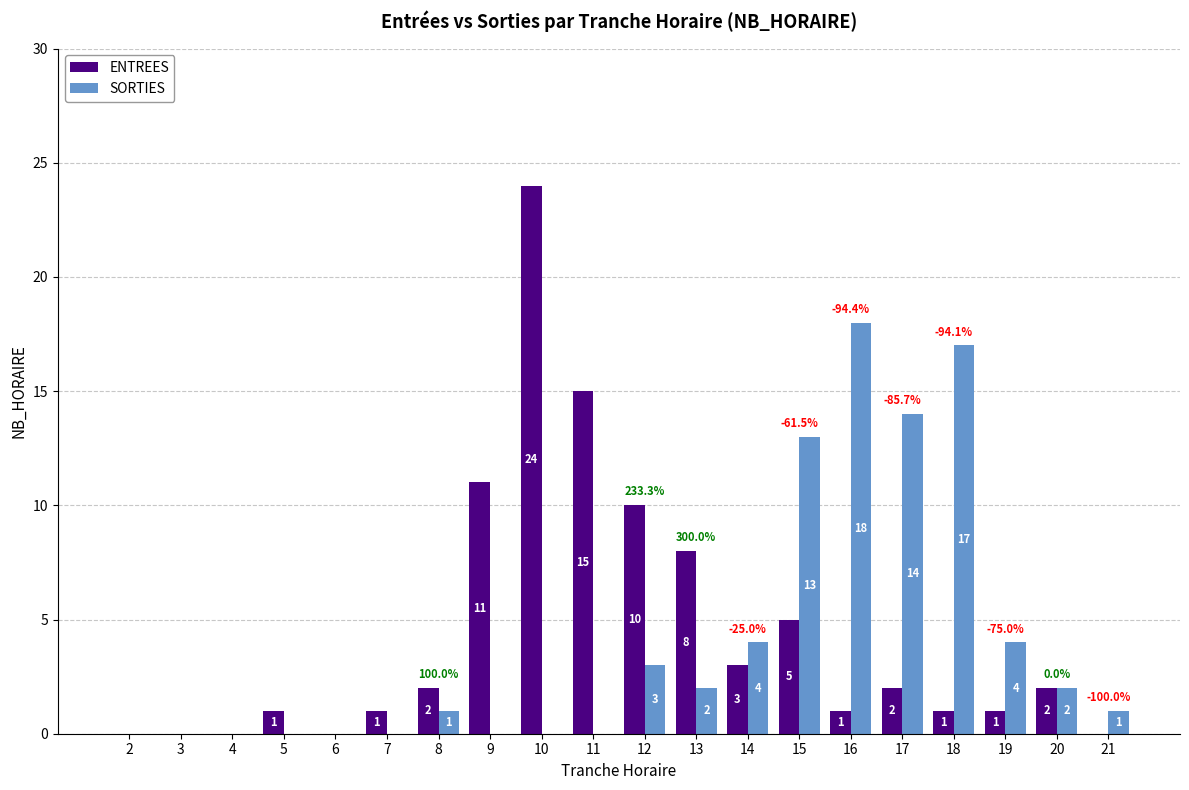

What is the sum of all ENTREES values?

87